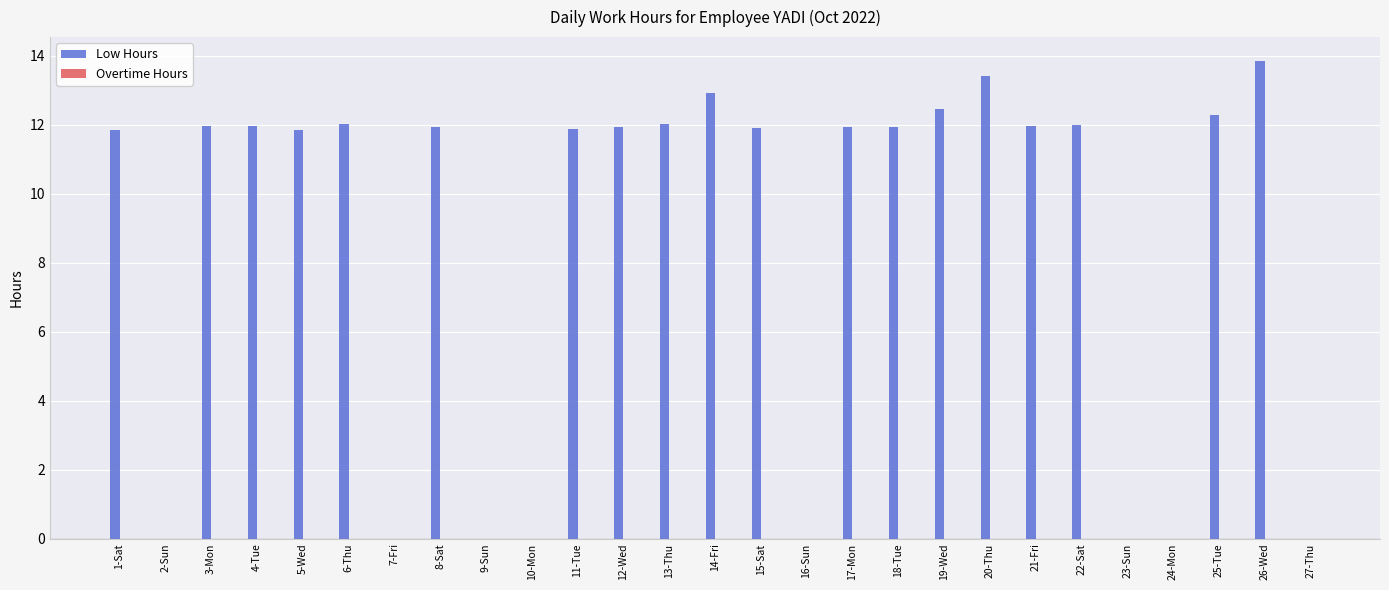

What is the change in value from 10-Mon to 21-Fri?

+12.0